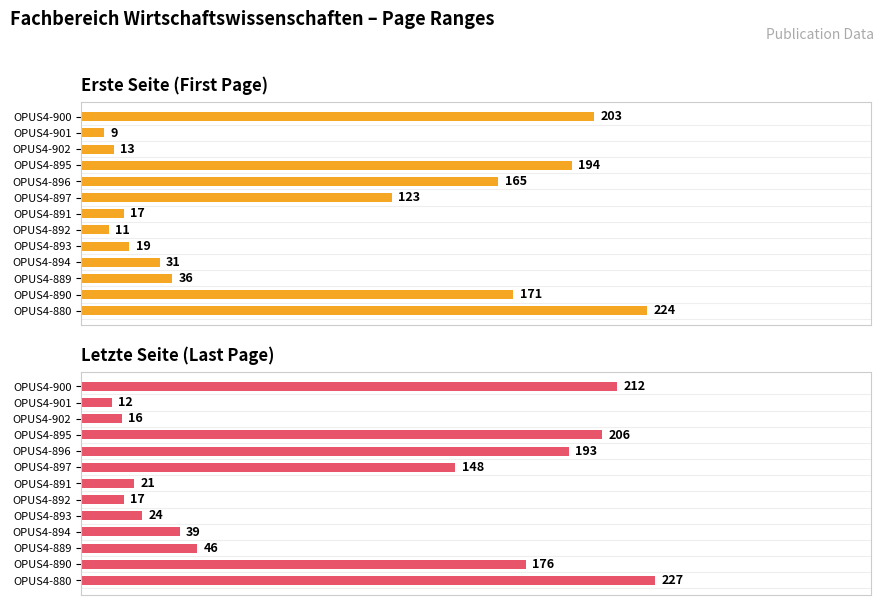

Is the value of Erste Seite at OPUS4-897 greater than the value of Letzte Seite at OPUS4-890?

No